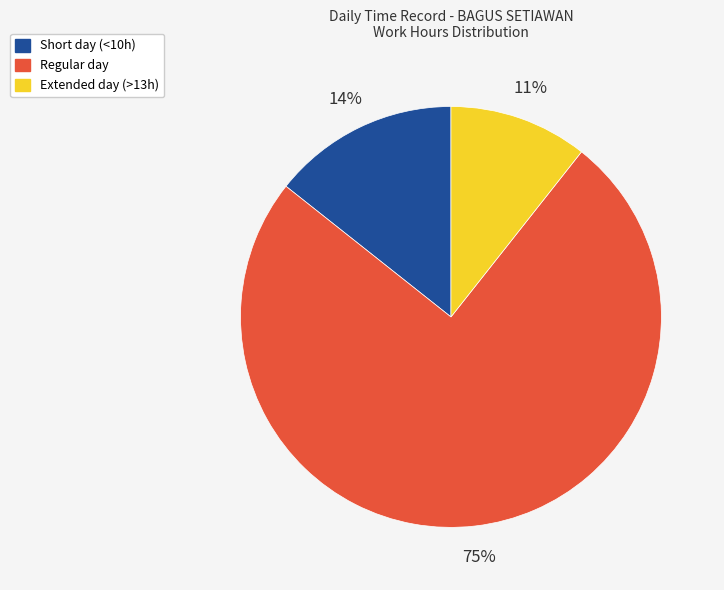

True or false: Short day (<10h) accounts for 24% of the total.

False